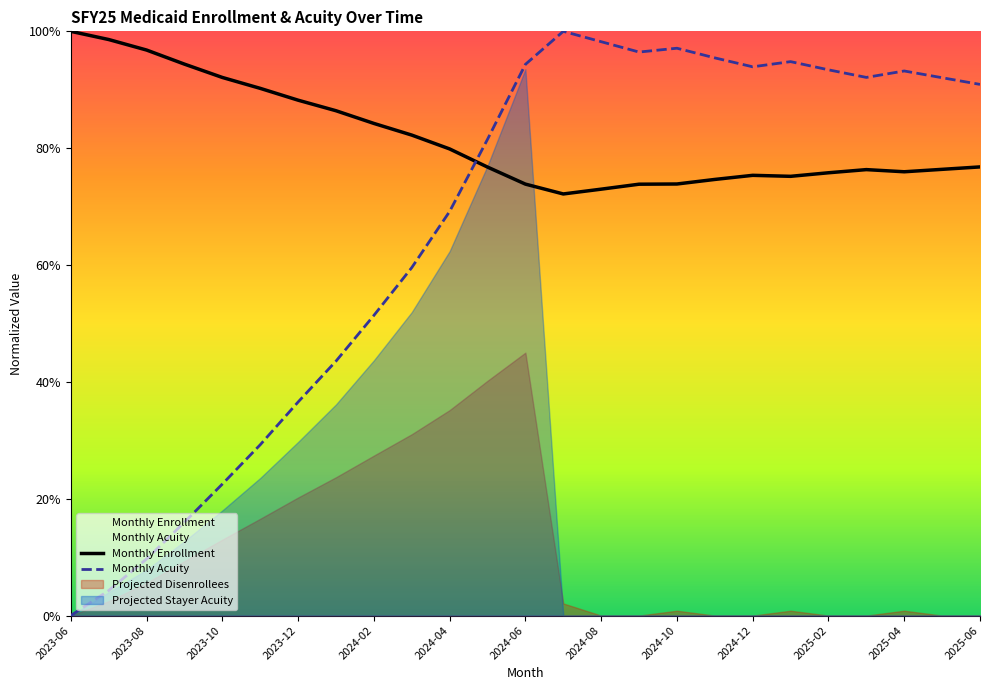

Rank the series by their maximum value, from highest to lowest.

Monthly Enrollment, Monthly Acuity